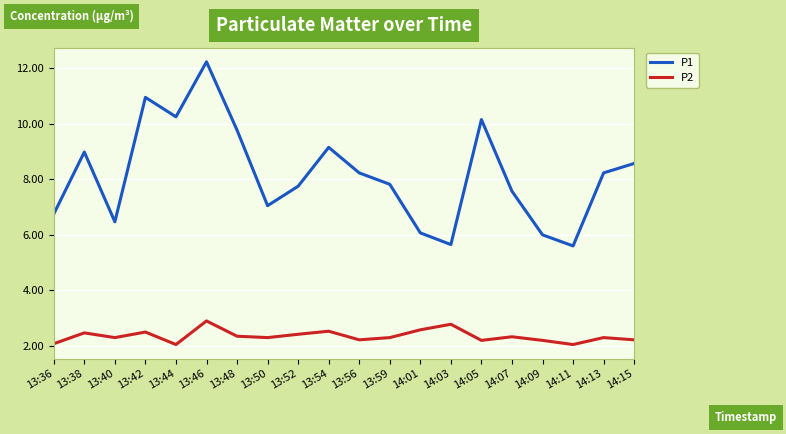

Does the chart have visible grid lines?

Yes